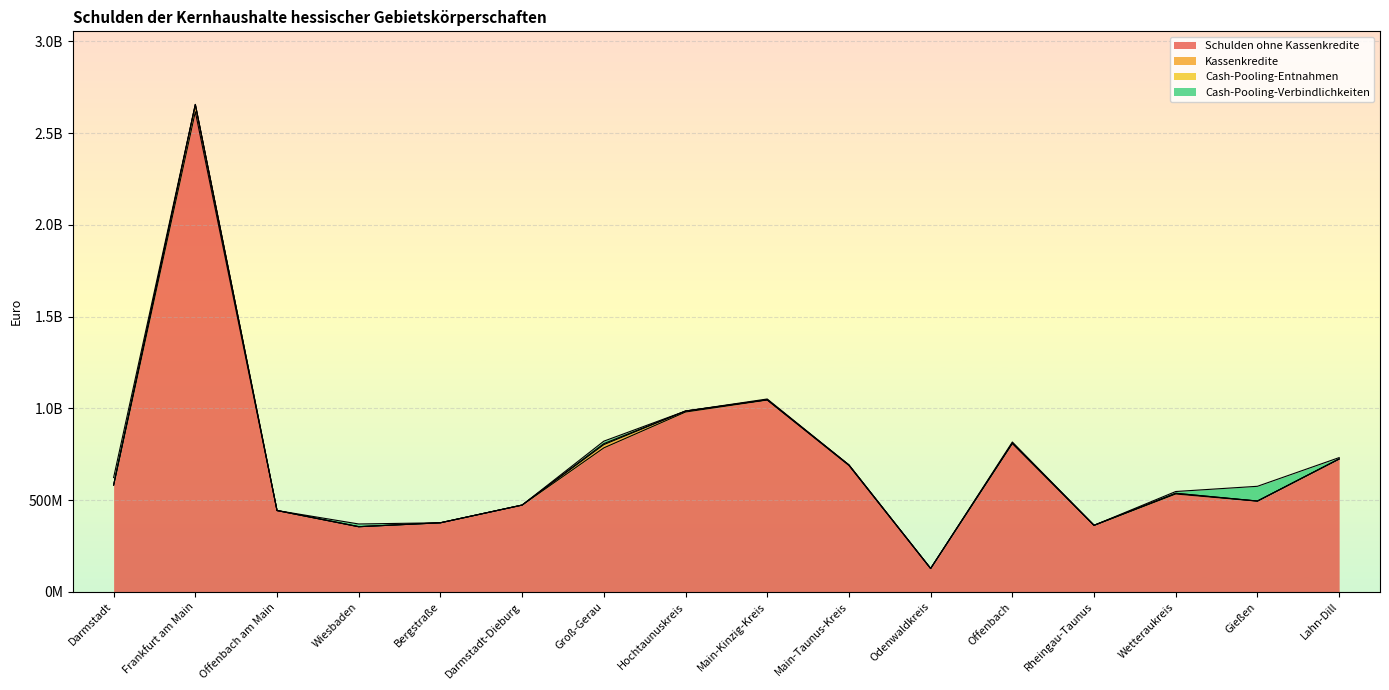

What is the label of the 6th point from the left?

Darmstadt-Dieburg